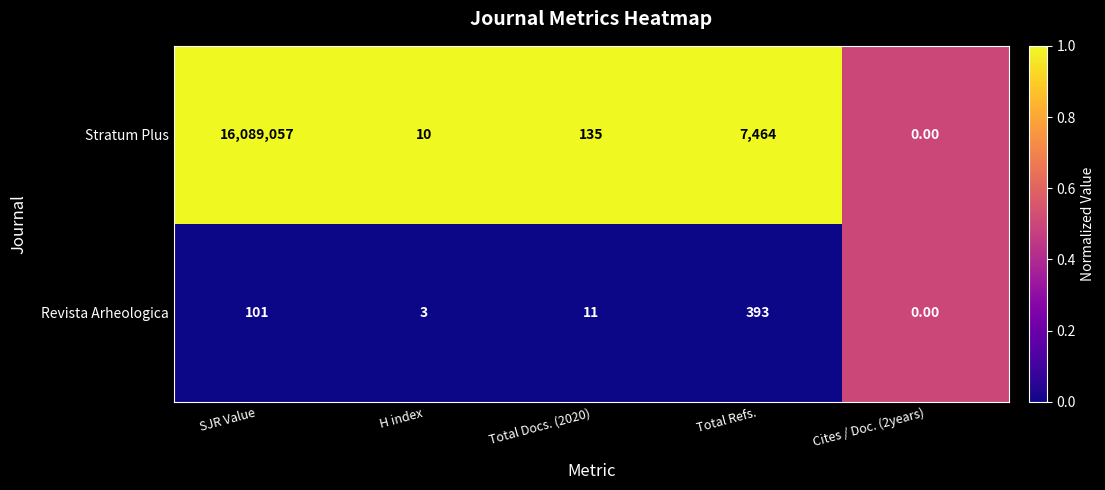

List the series in order of their peak value, lowest first.

Revista Arheologica, Stratum Plus